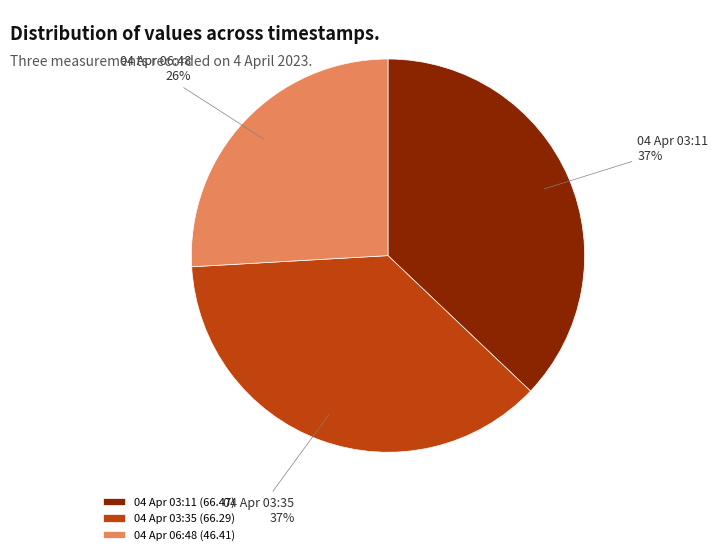

What is the ratio of the value at 04 Apr 03:11 to the value at 04 Apr 03:35?

1.0